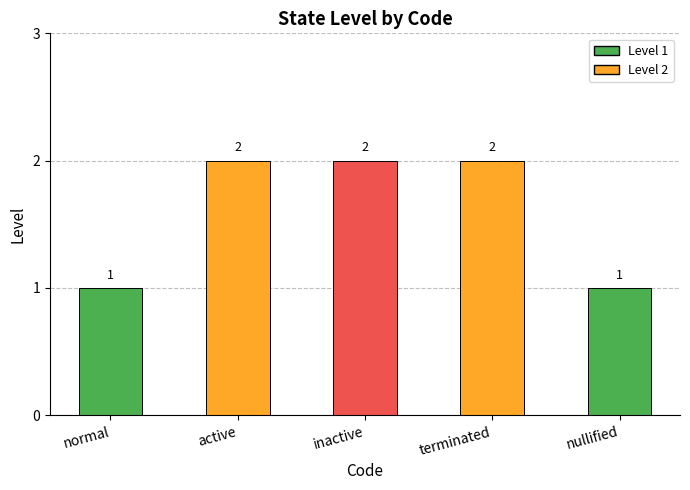

How many values are between 1 and 2?

5